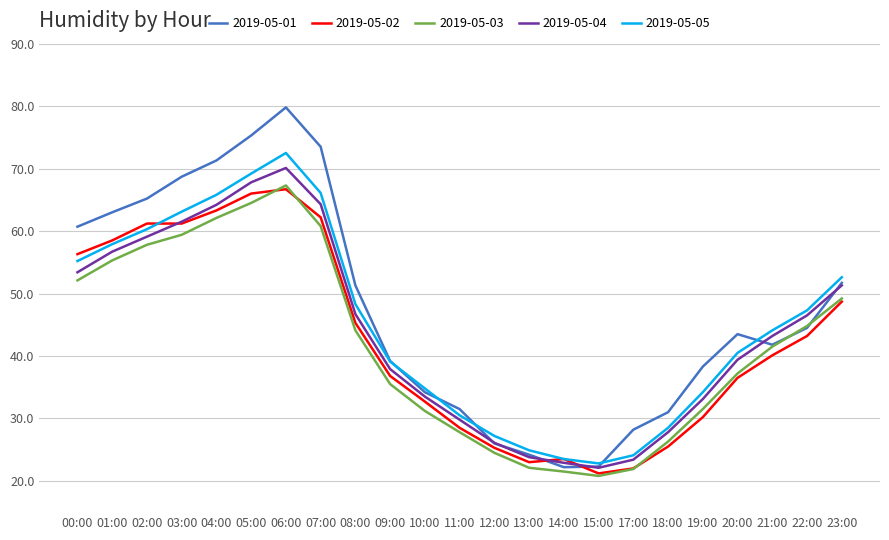

Between 03:00 and 06:00, which series saw the biggest shift?

2019-05-01